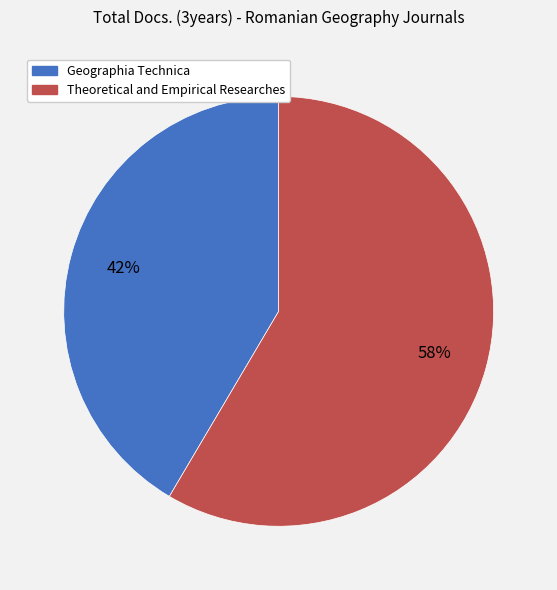

Combined, do Theoretical and Empirical Researches and Geographia Technica account for over 50%?

Yes